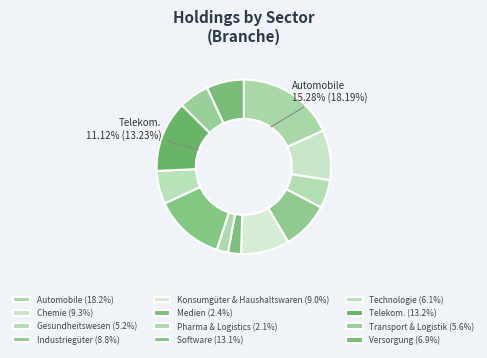

Combined, do Medien and Chemie account for over 50%?

No